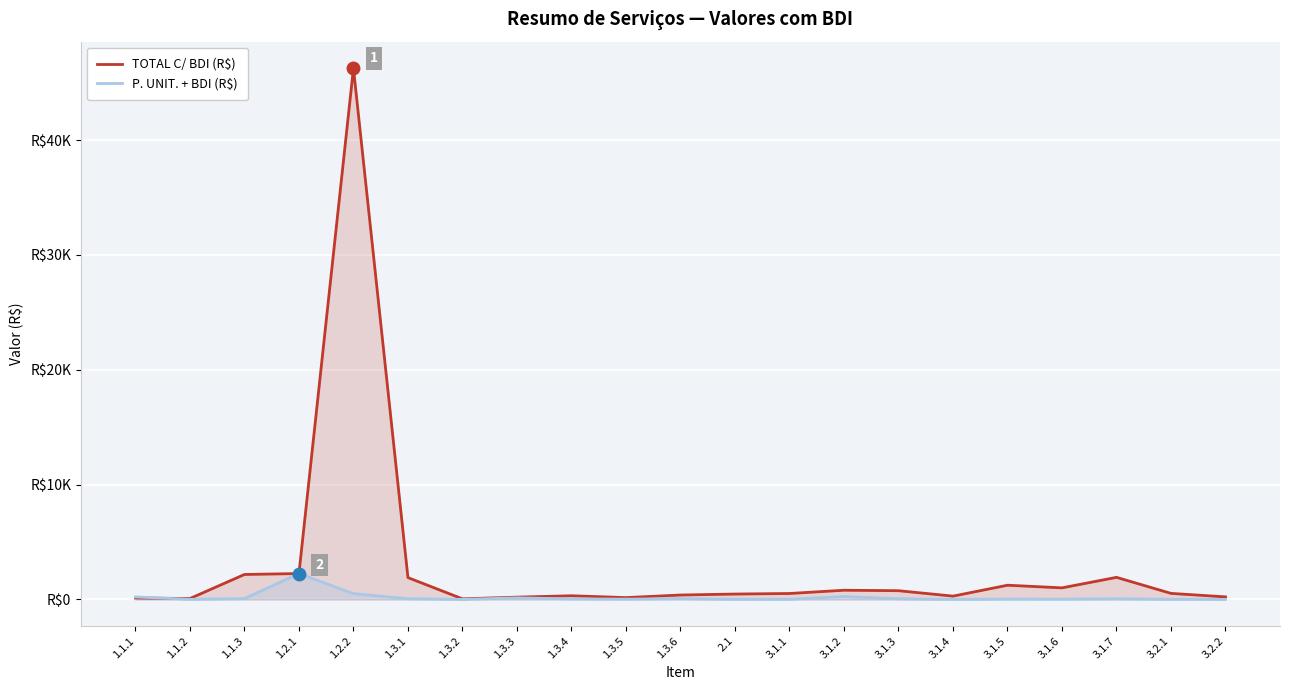

Which series has the largest total across all categories?

TOTAL C/ BDI (R$)